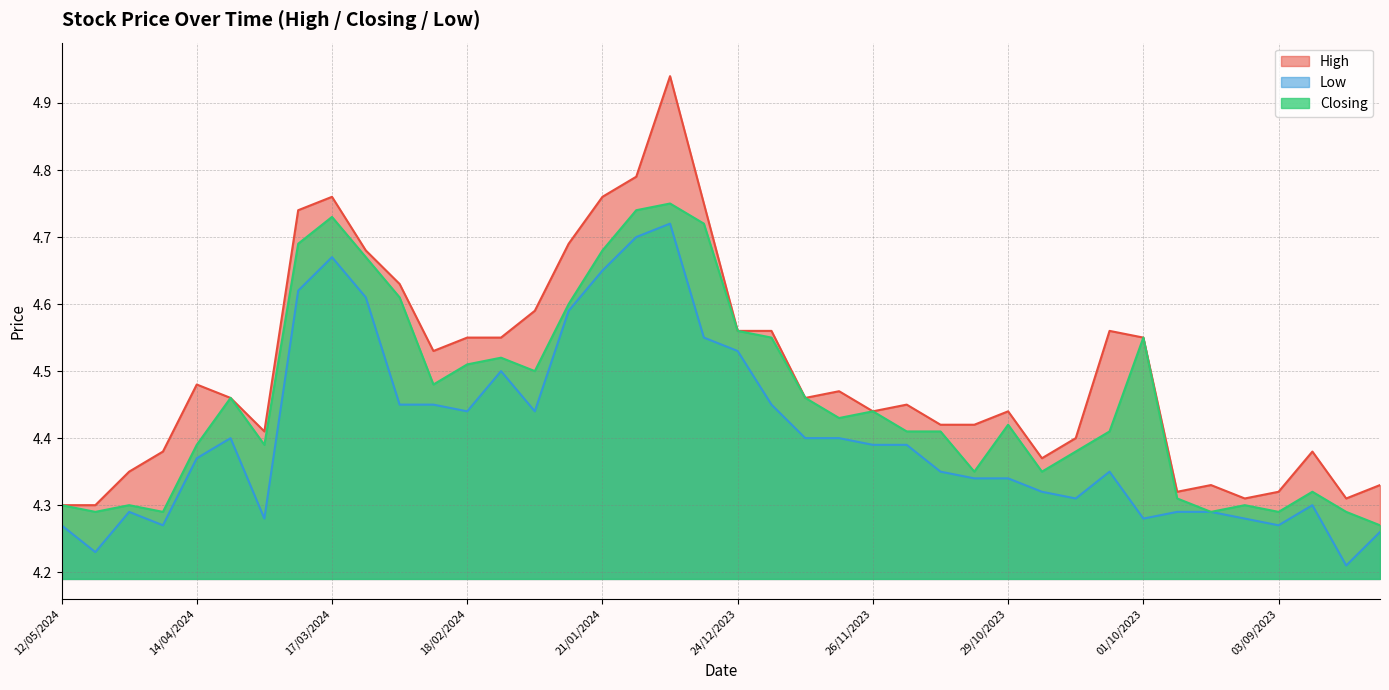

What is the difference between the highest and lowest values at 31/03/2024?

0.1